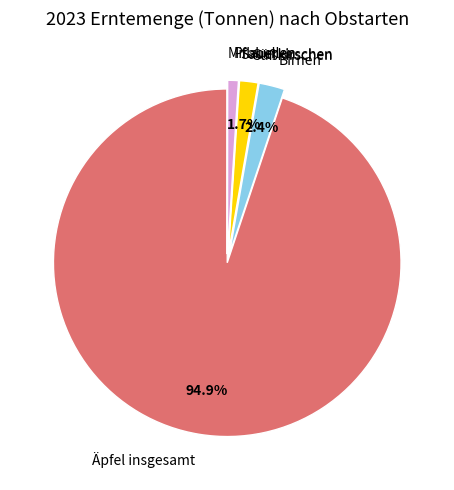

Which category has the biggest portion of the pie?

Äpfel insgesamt